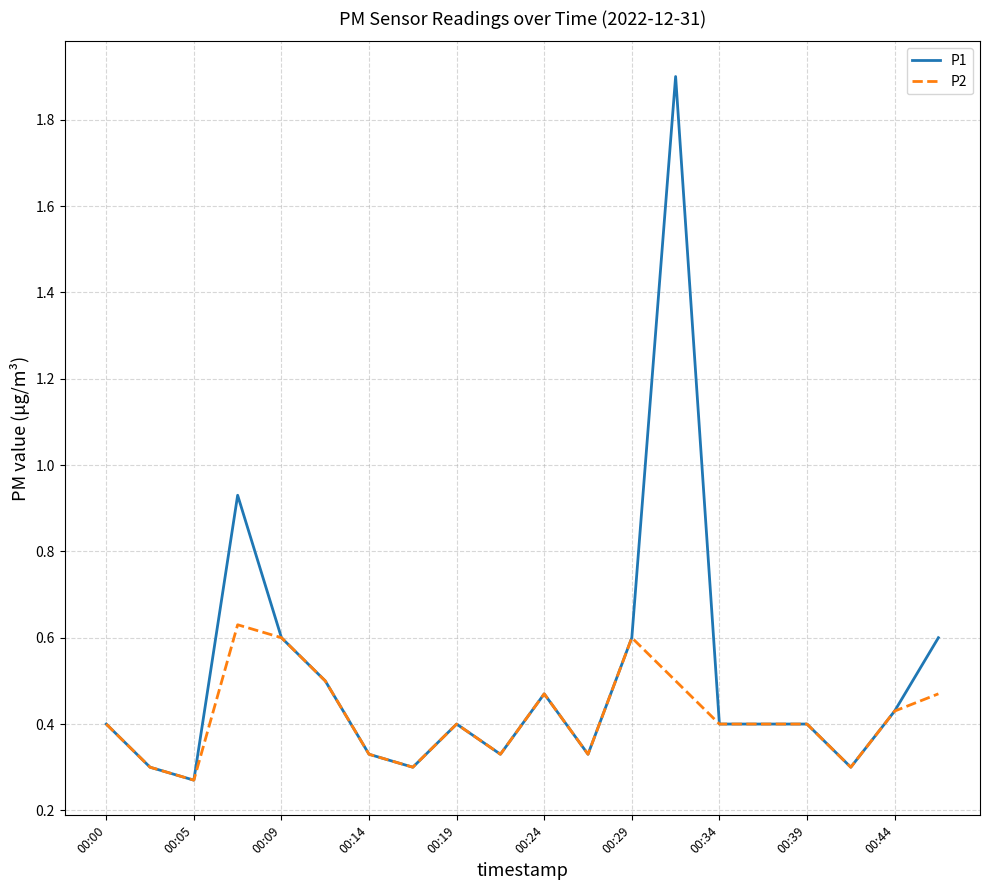

Which series has the widest spread of values?

P1